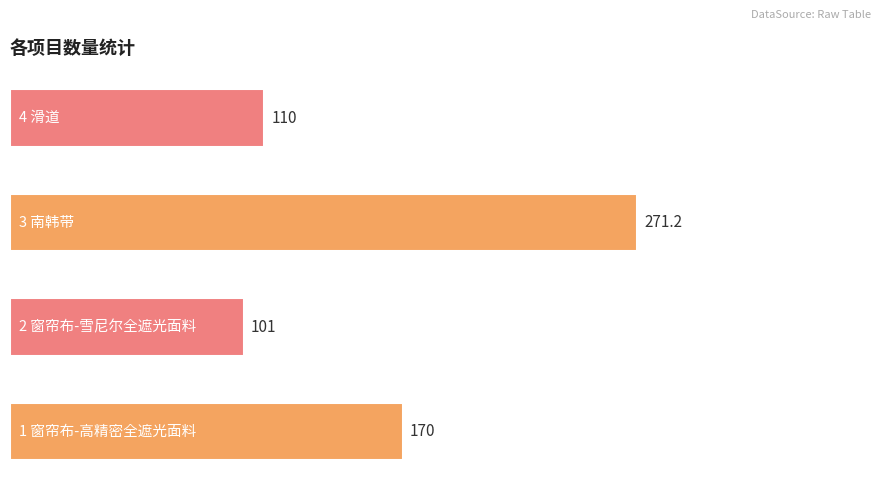

How many bars are there in total?

4